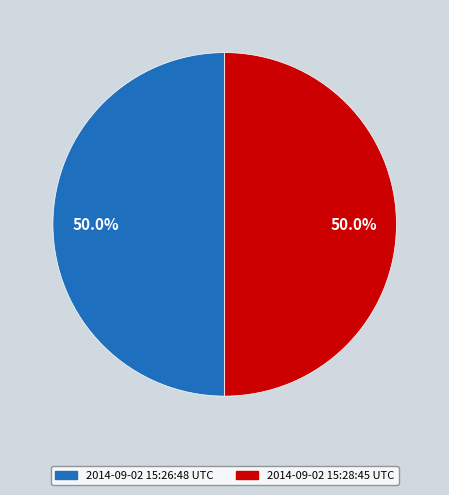

How many segments does this pie chart have?

2